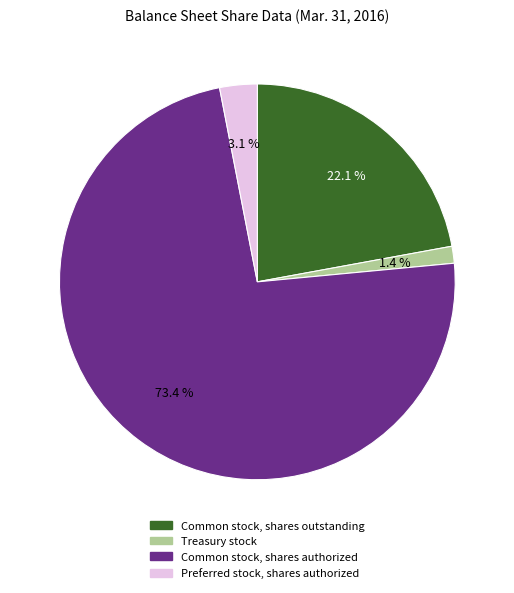

Rank the categories by value from lowest to highest.

Treasury stock, Preferred stock, shares authorized, Common stock, shares outstanding, Common stock, shares authorized